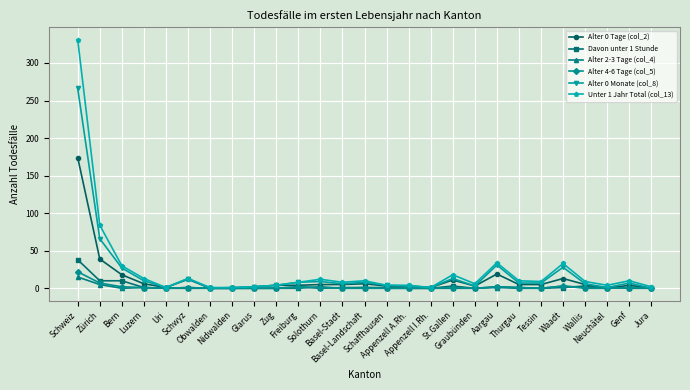

What is the label of the 7th point from the left?

Obwalden